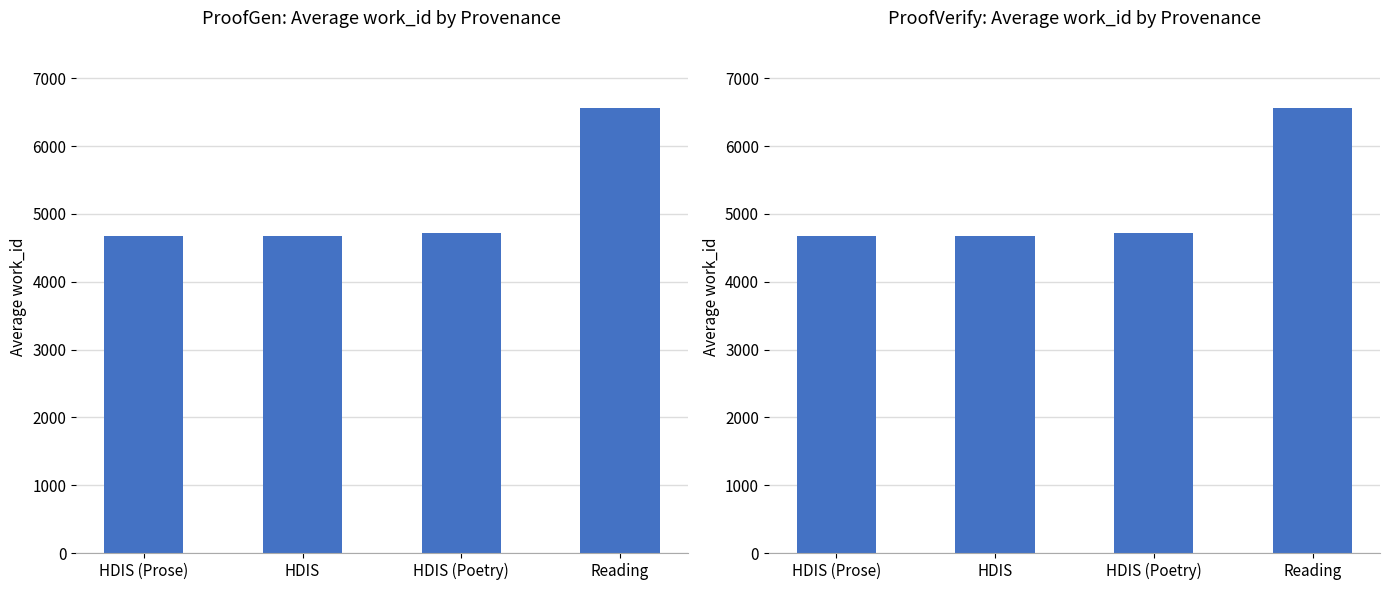

What is the smallest value displayed?

4671